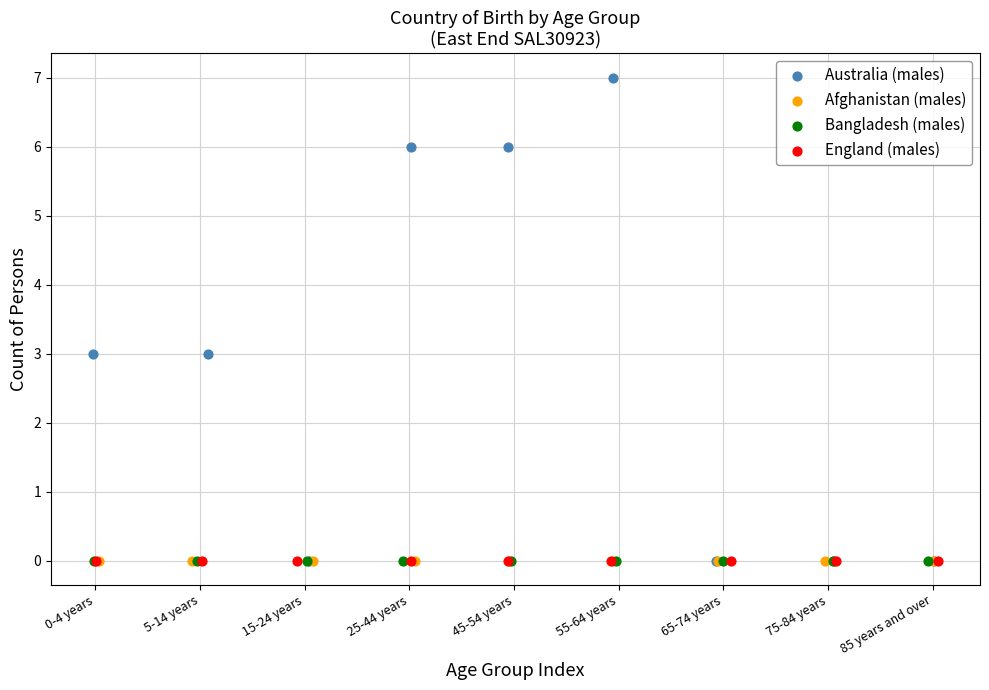

Which series reaches the maximum Y coordinate?

Australia (males)